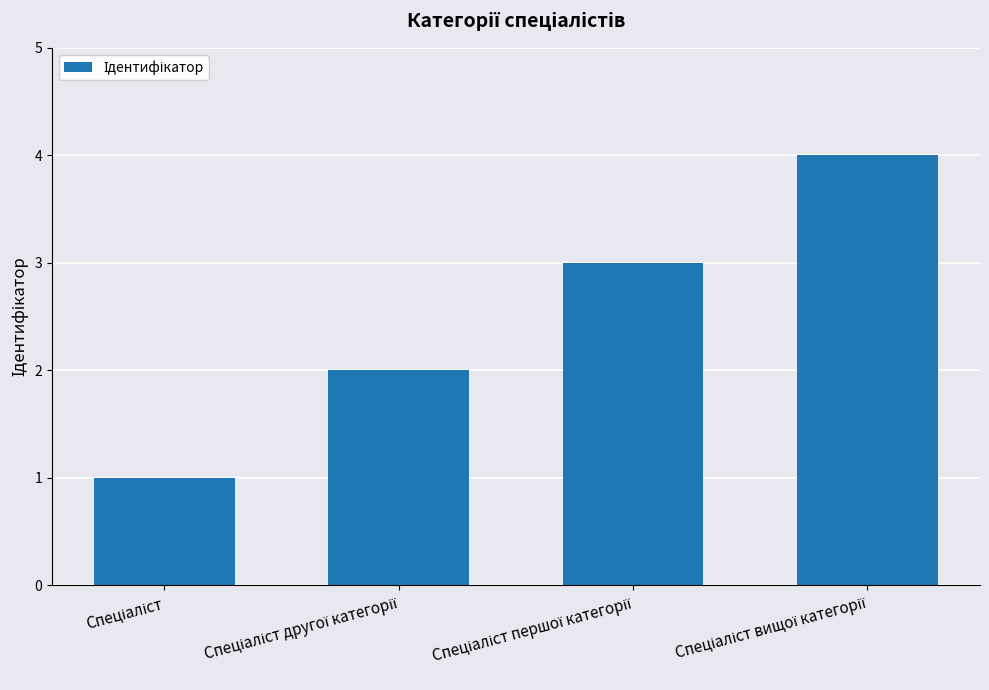

What is the difference between the maximum and minimum values?

3